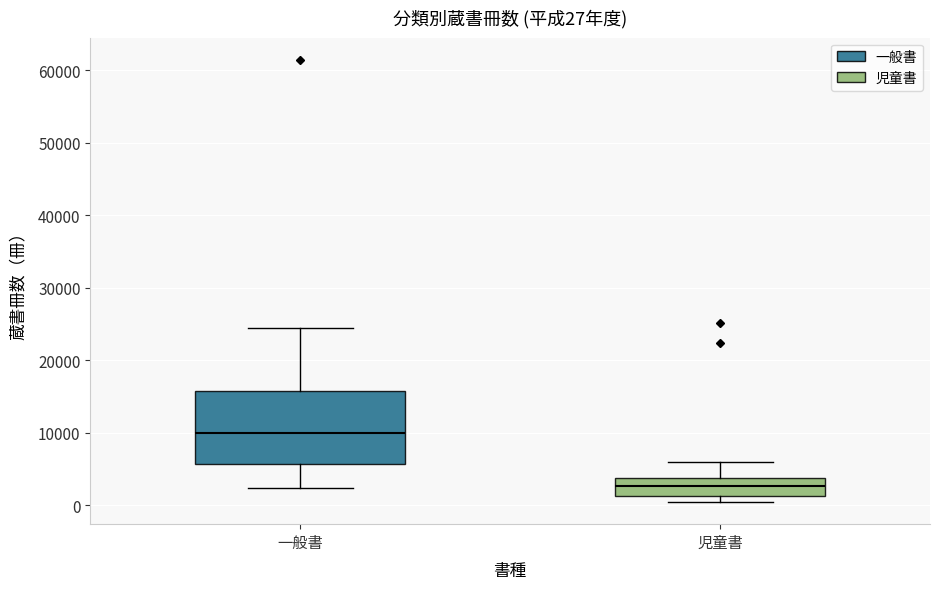

Which box has the lowest median line?

児童書